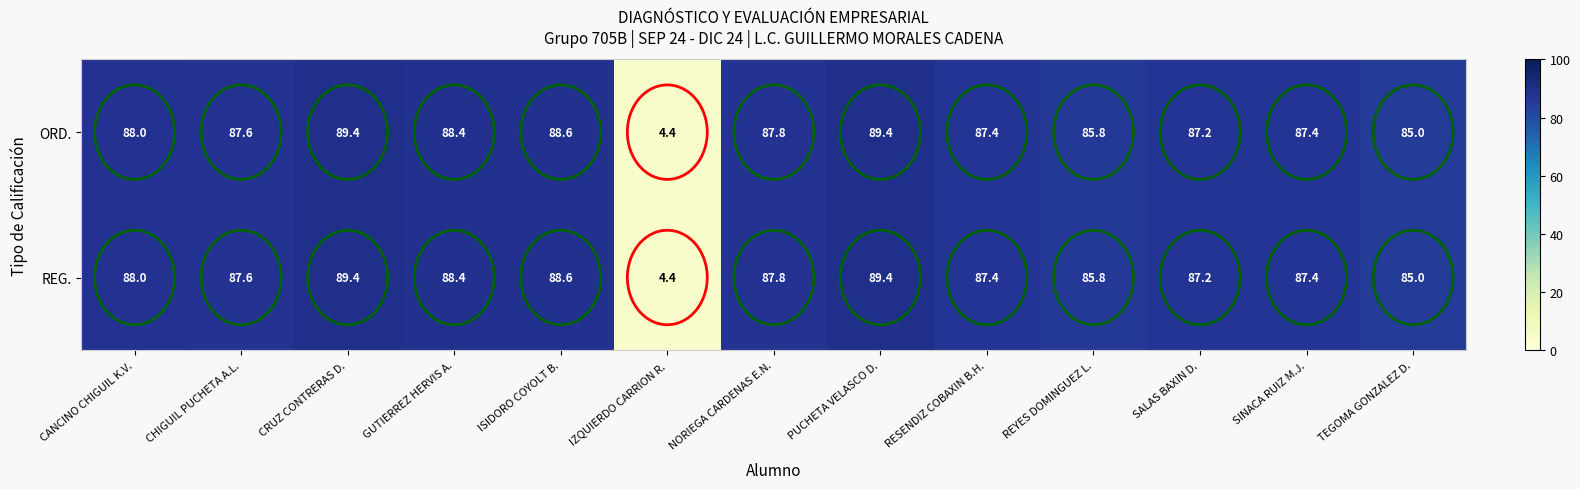

At which label is ORD. closest to 46?

TEGOMA GONZALEZ D.